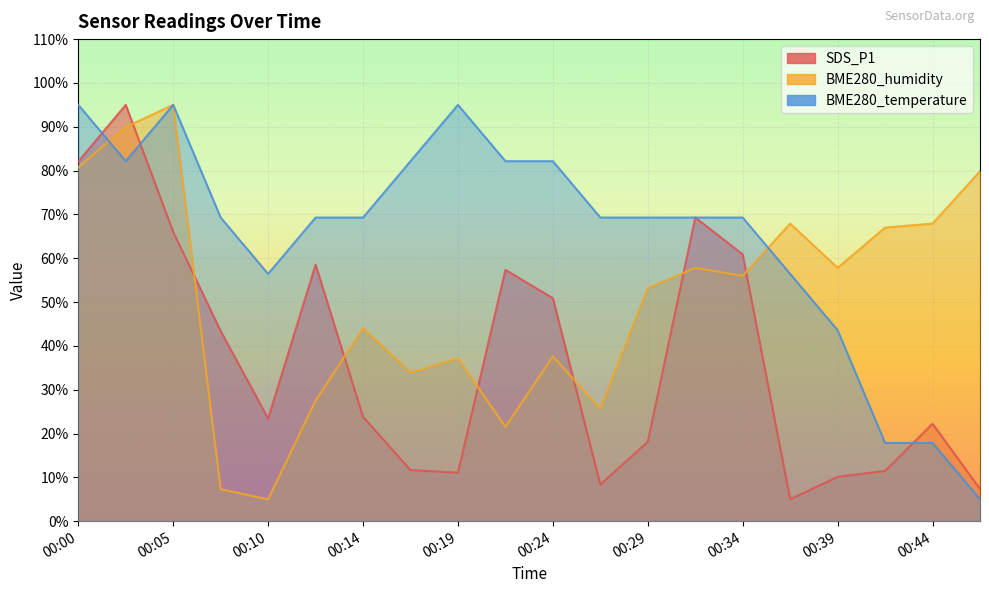

How many lines are shown in the chart?

3